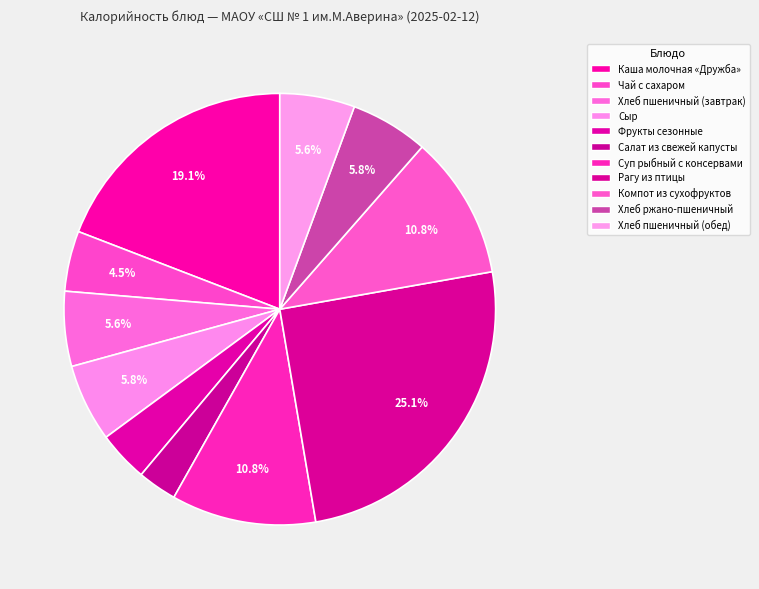

The Сыр slice represents 6% of the pie. True or false?

True